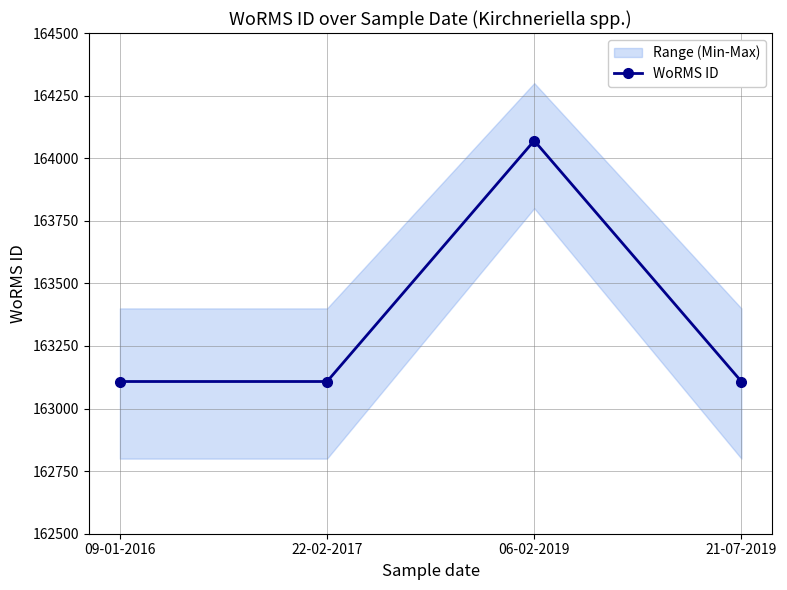

How many values are between 163108 and 164070?

4